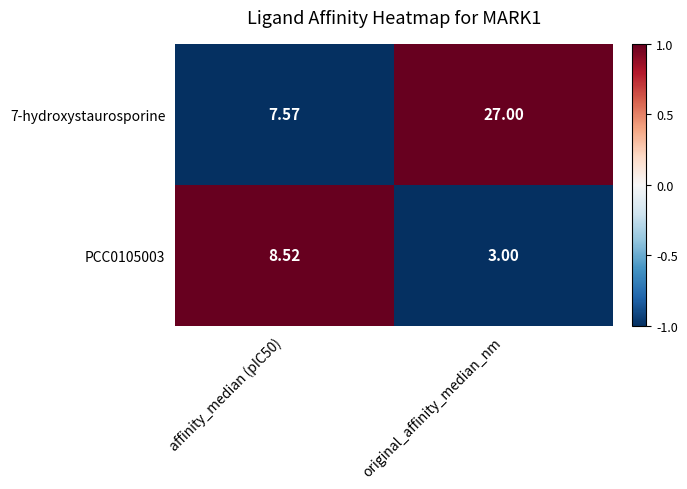

Which category has the highest value across all series?

original_affinity_median_nm